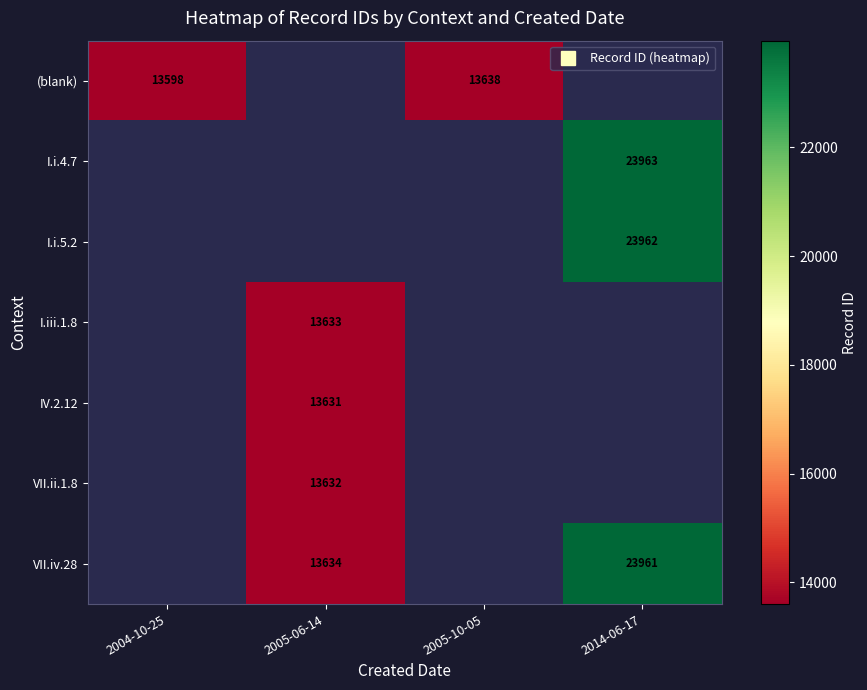

Which has a higher value, 2005-06-14 or 2004-10-25?

2004-10-25